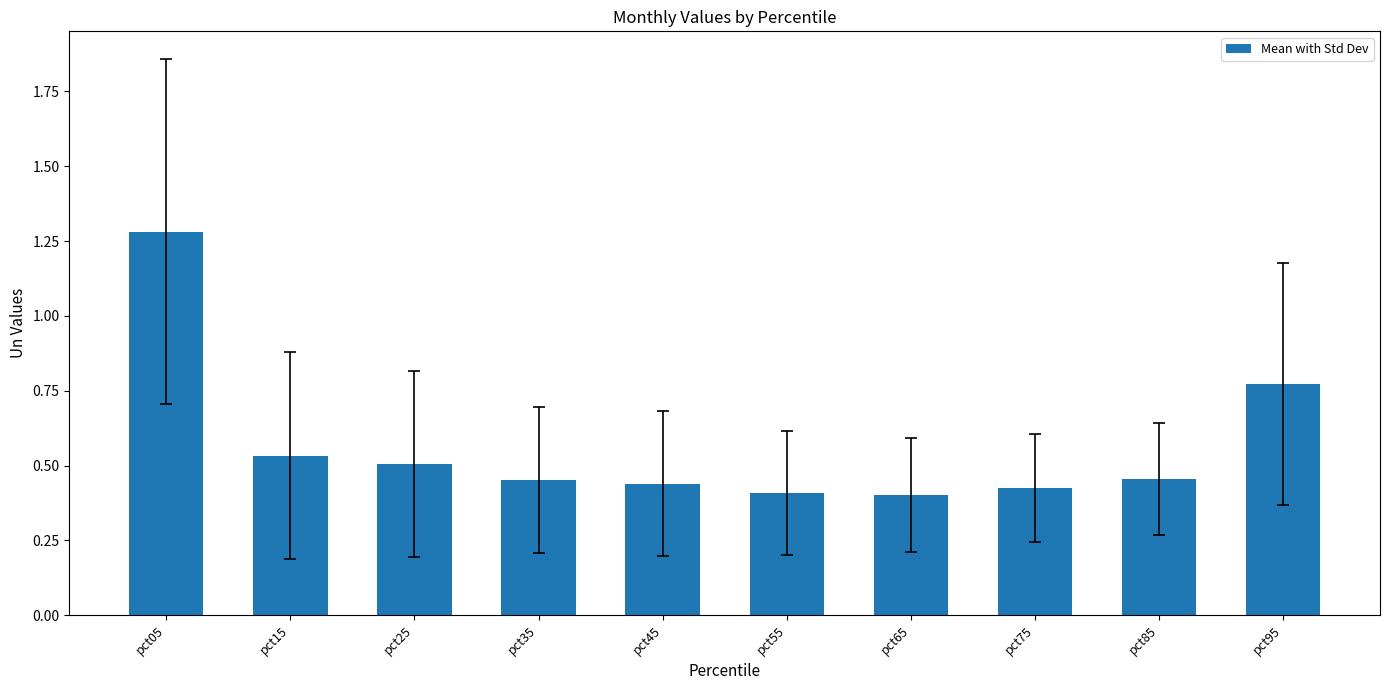

What is the change in value from pct05 to pct35?

-0.8